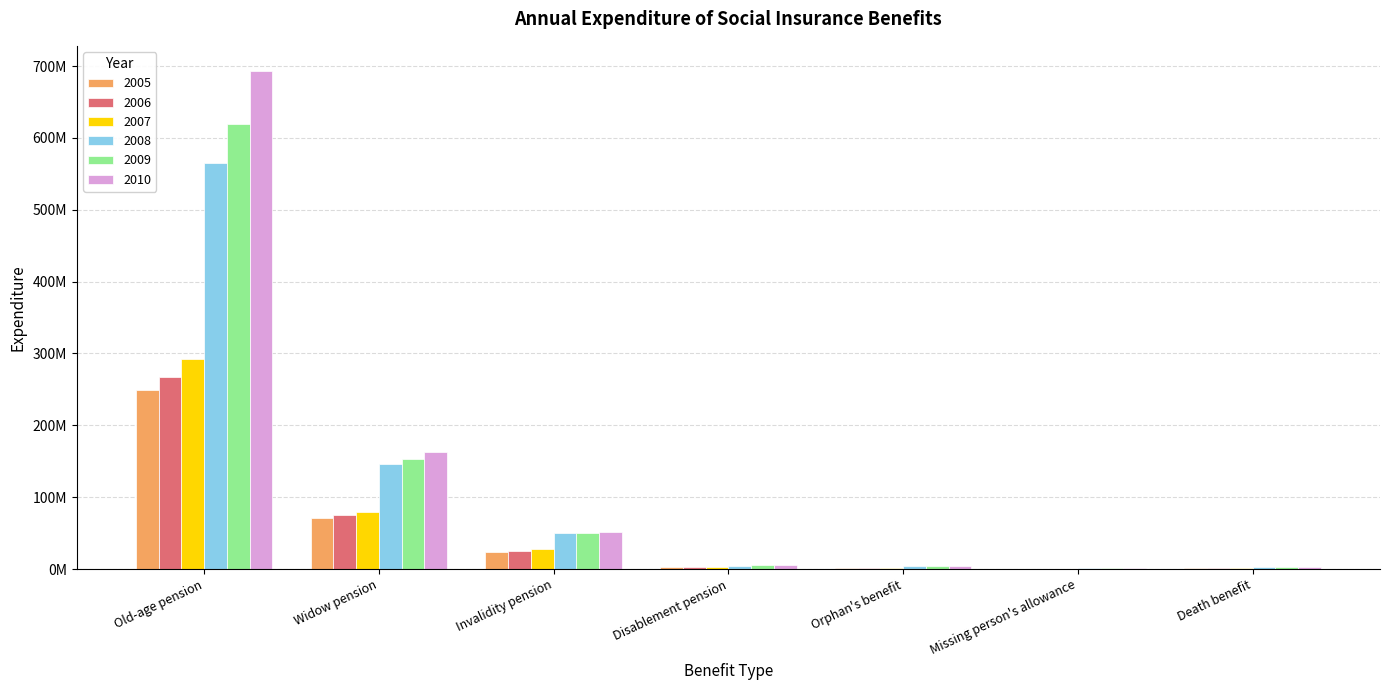

What are all the series names shown in the legend?

2005, 2006, 2007, 2008, 2009, 2010